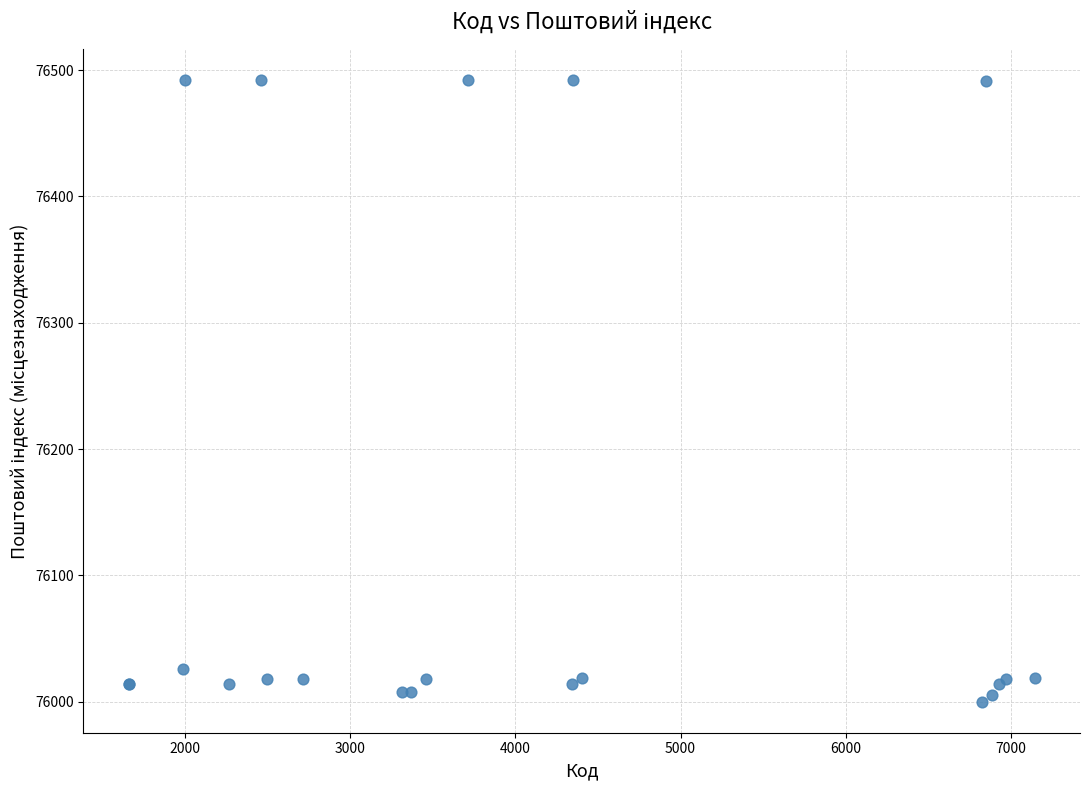

What Y value in the scatter plot is closest to 76246?

76026